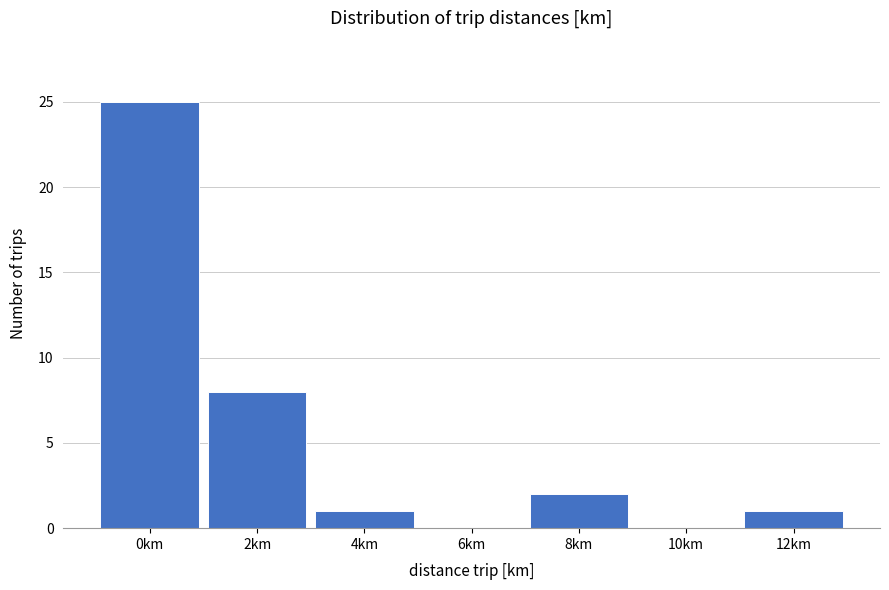

Reading left to right, list all the values displayed in this chart.

0km=25	2km=8	4km=1	6km=0	8km=2	10km=0	12km=1